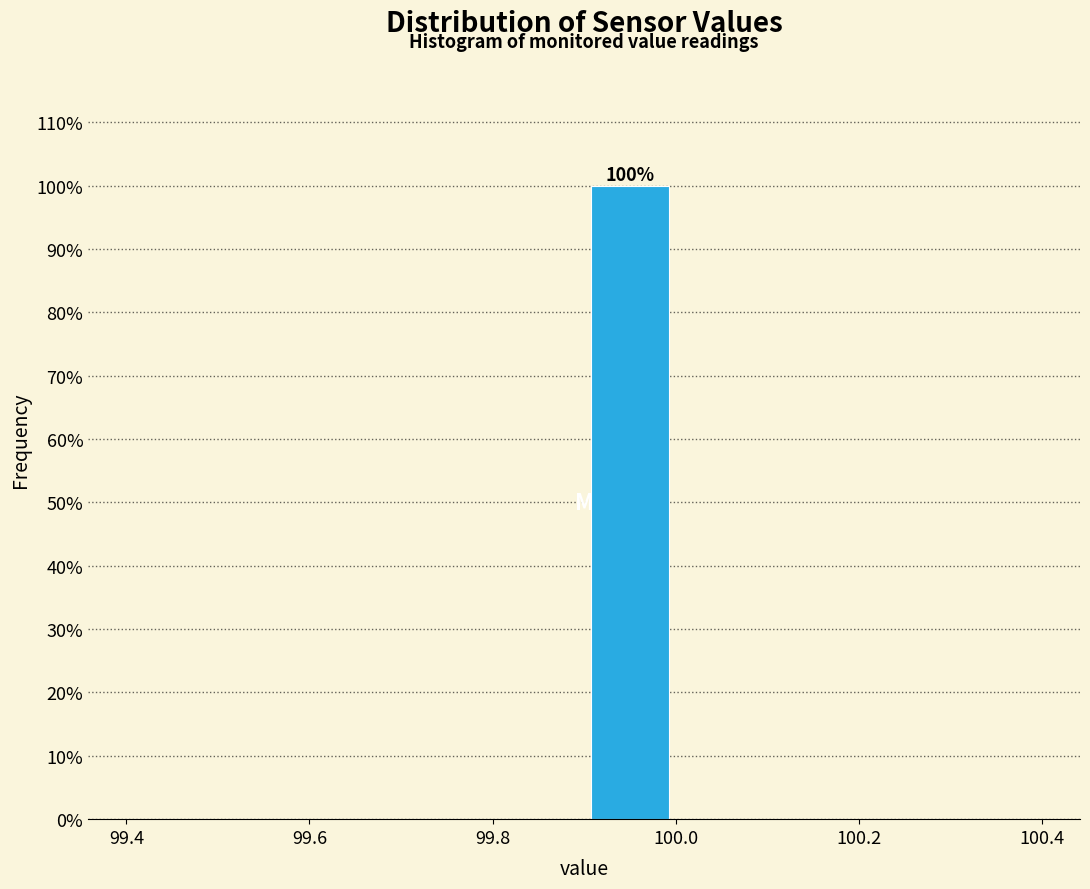

Over which range of the x-axis is the bar tallest?

99.9 to 100.0